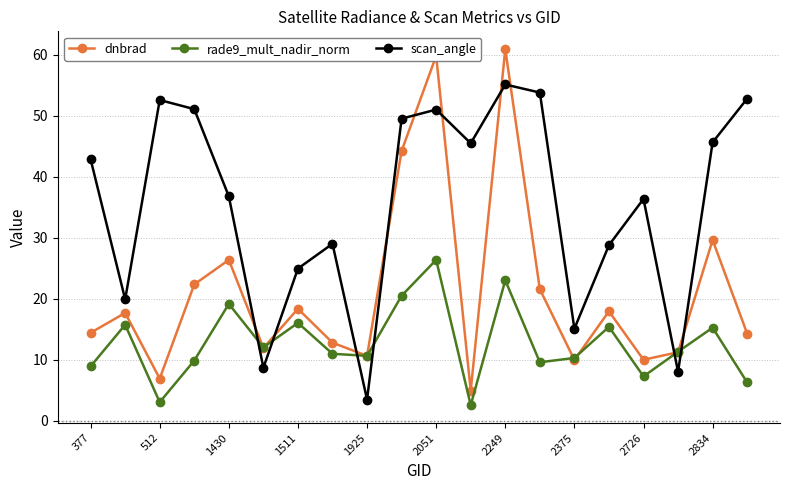

Which series has the widest spread of values?

dnbrad